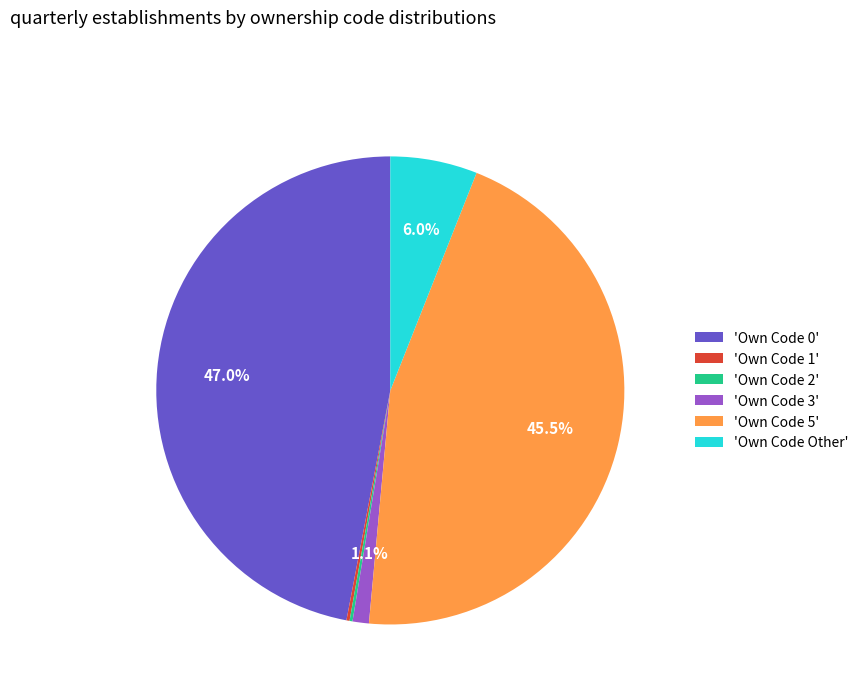

Does any single category account for the majority?

No